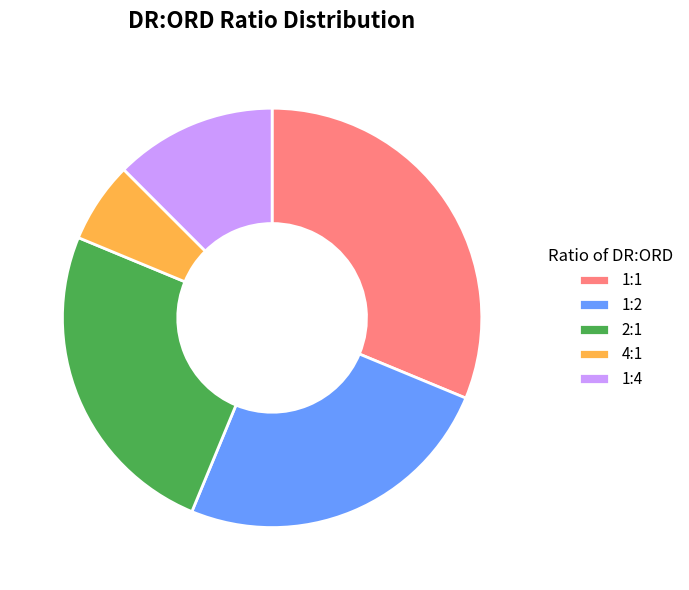

How many slices are in this pie chart?

5